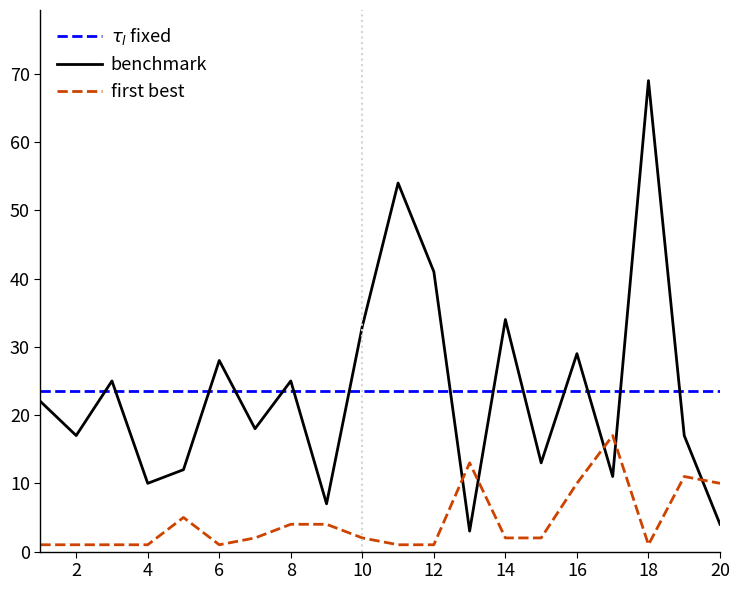

Which series has the largest range (max minus min)?

benchmark